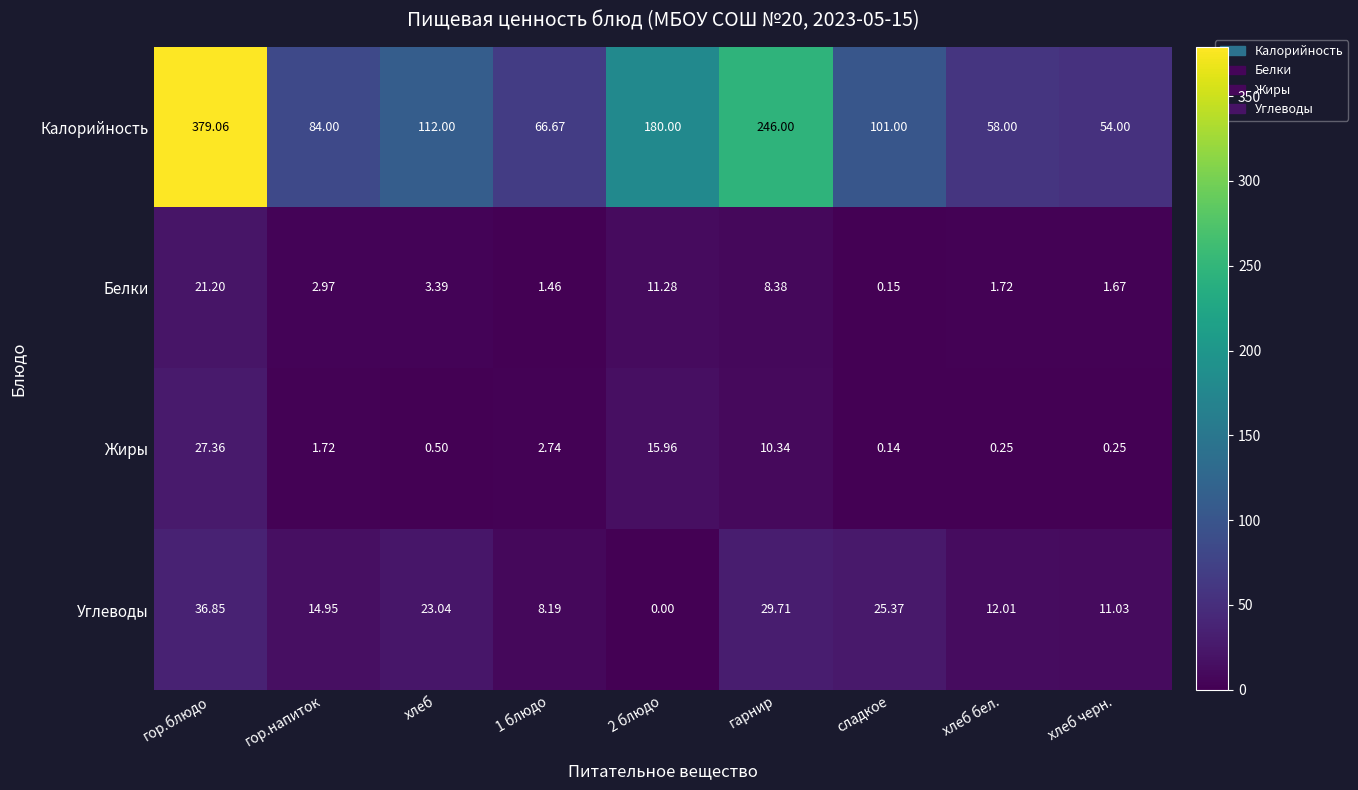

At хлеб черн., list the series in order from smallest to largest.

Жиры, Белки, Углеводы, Калорийность